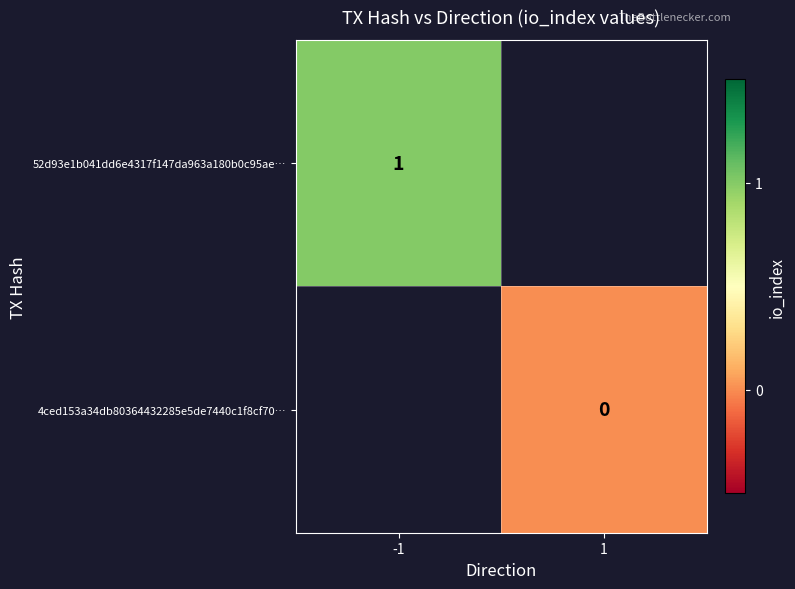

Is the value of 52d93e1b041dd6e4317f147da963a180b0c95ae… at -1 greater than the value of 4ced153a34db80364432285e5de7440c1f8cf70… at 1?

Yes